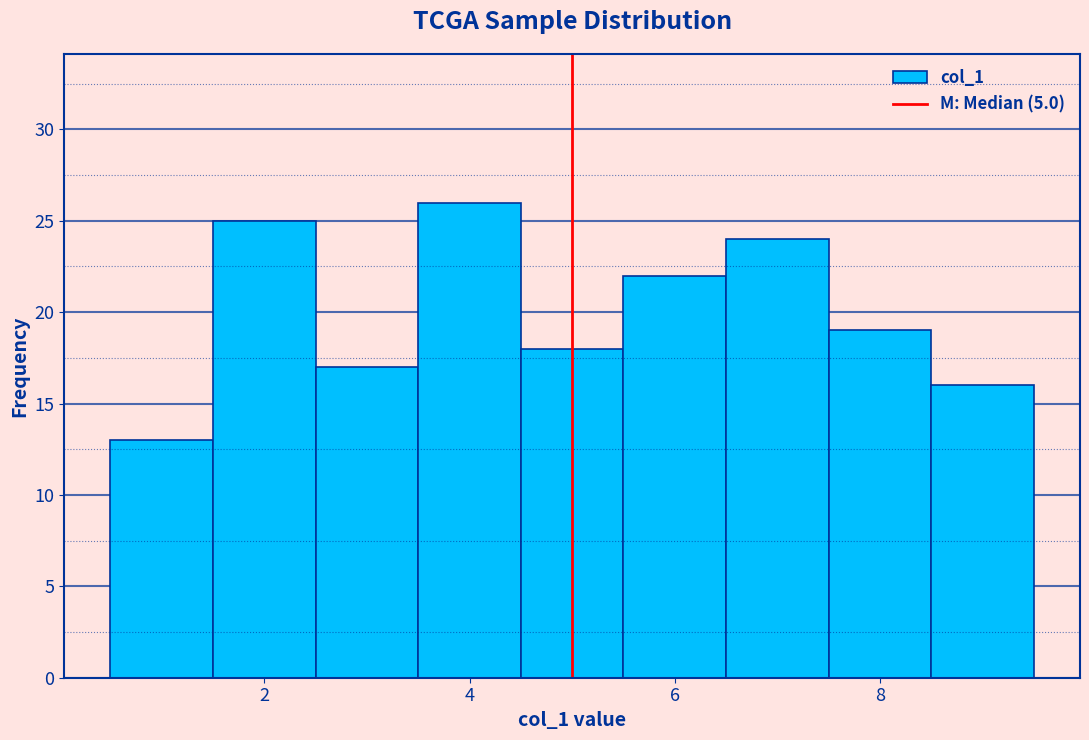

Which range on the x-axis has the tallest bar?

3.5 to 4.5